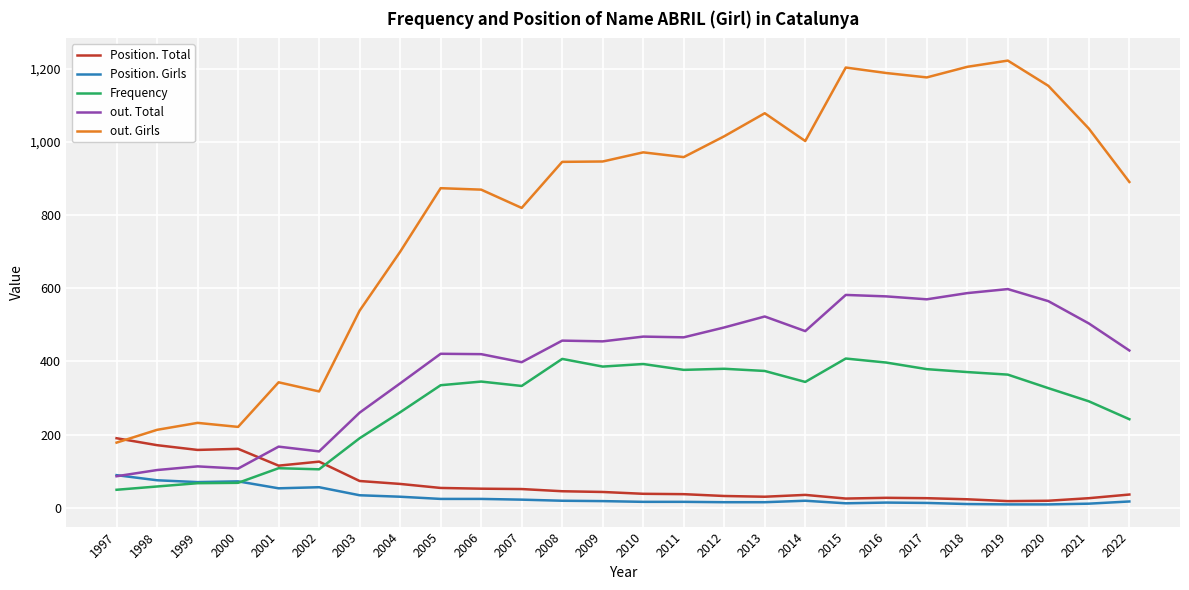

Rank the series by their maximum value, from lowest to highest.

Position. Girls, Position. Total, Frequency, out. Total, out. Girls